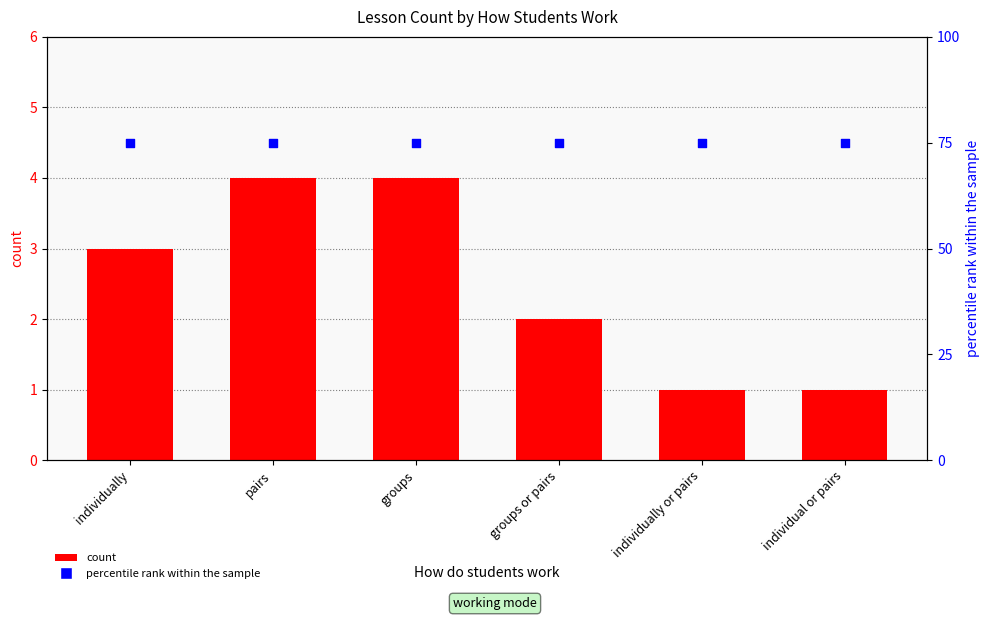

Which series contains the highest Y value?

percentile rank within the sample